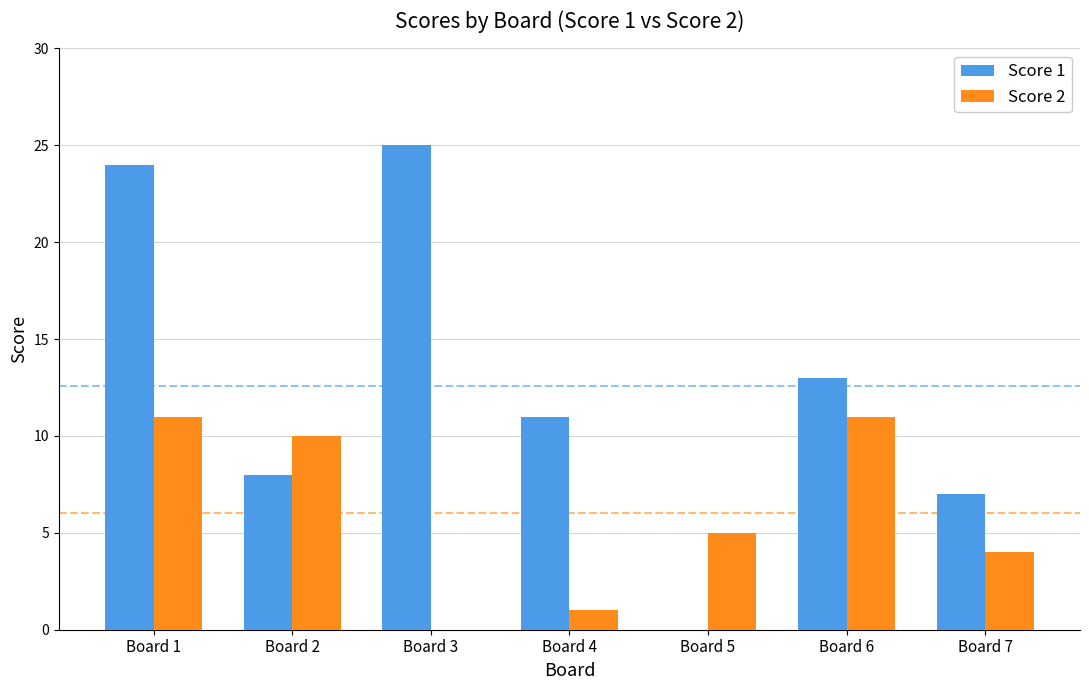

Is the value of Score 2 at Board 5 greater than the value of Score 1 at Board 6?

No